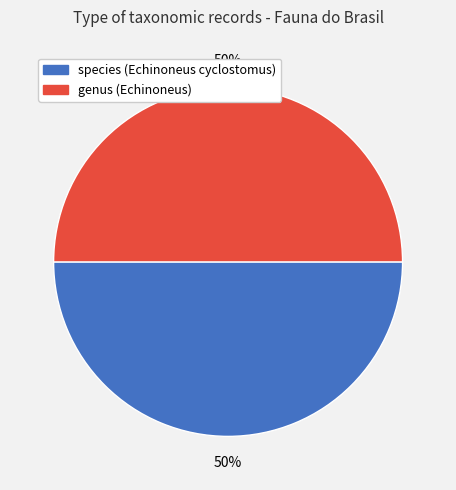

How many segments does this pie chart have?

2